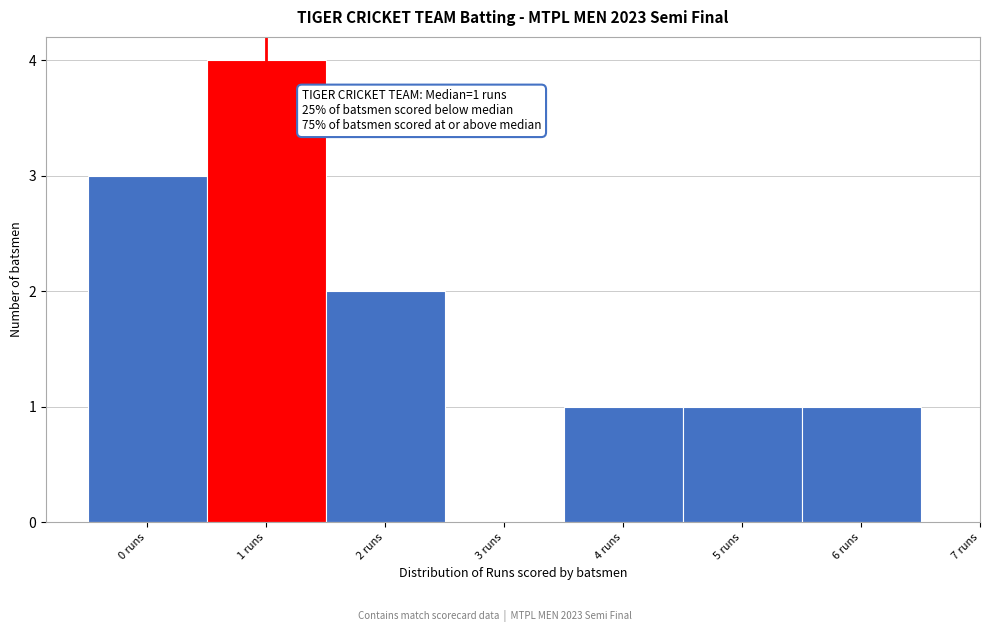

Over which range of the x-axis is the bar tallest?

0.5 to 1.5